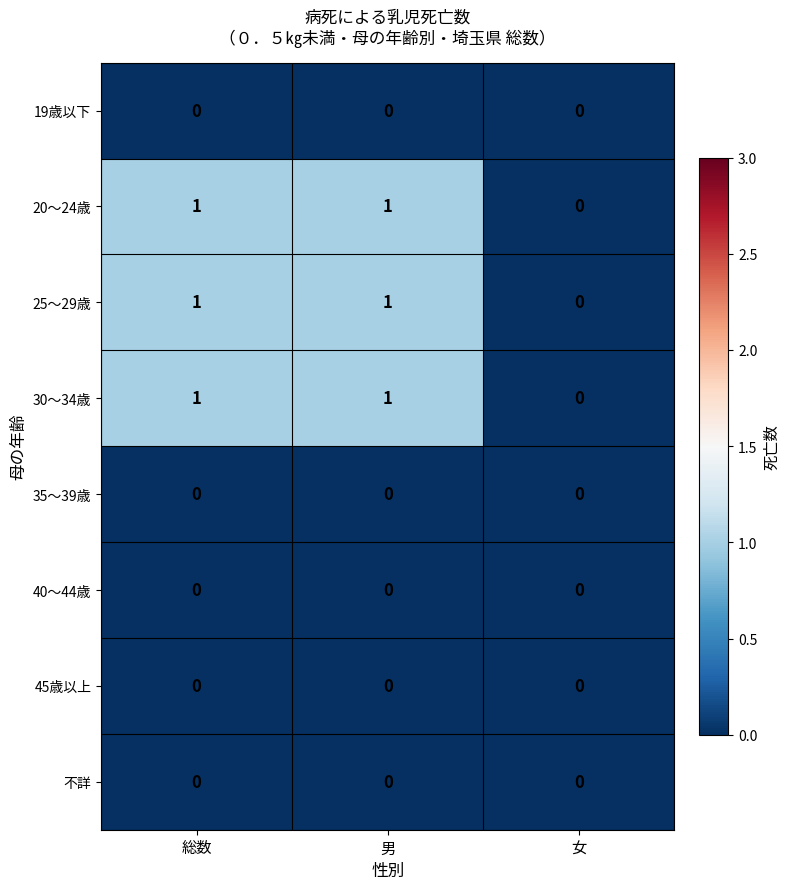

The 25～29歳 series shows 0 at 女. True or false?

True